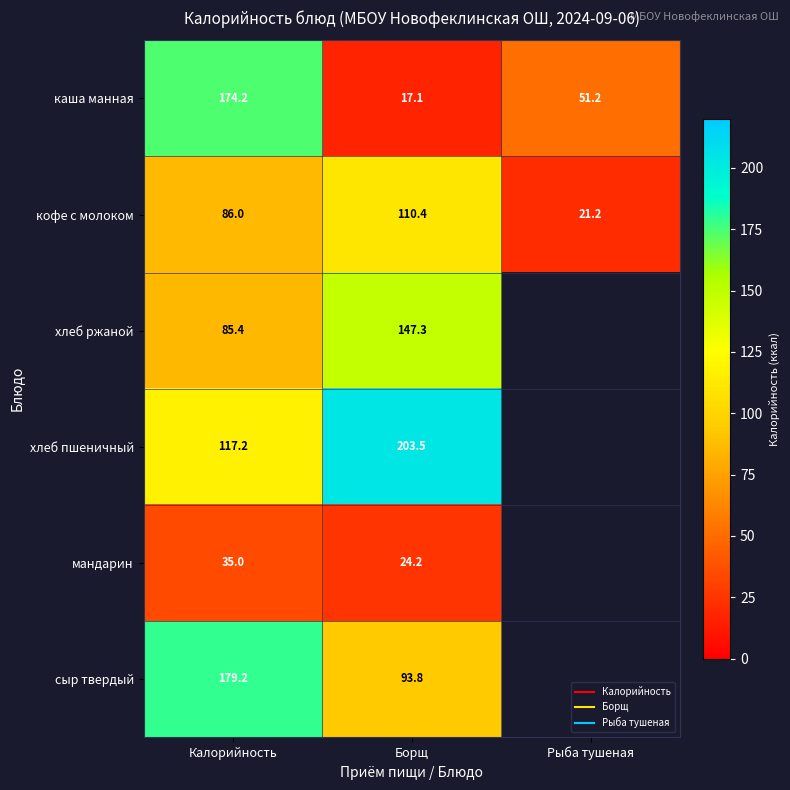

What is the greatest value displayed?

203.5